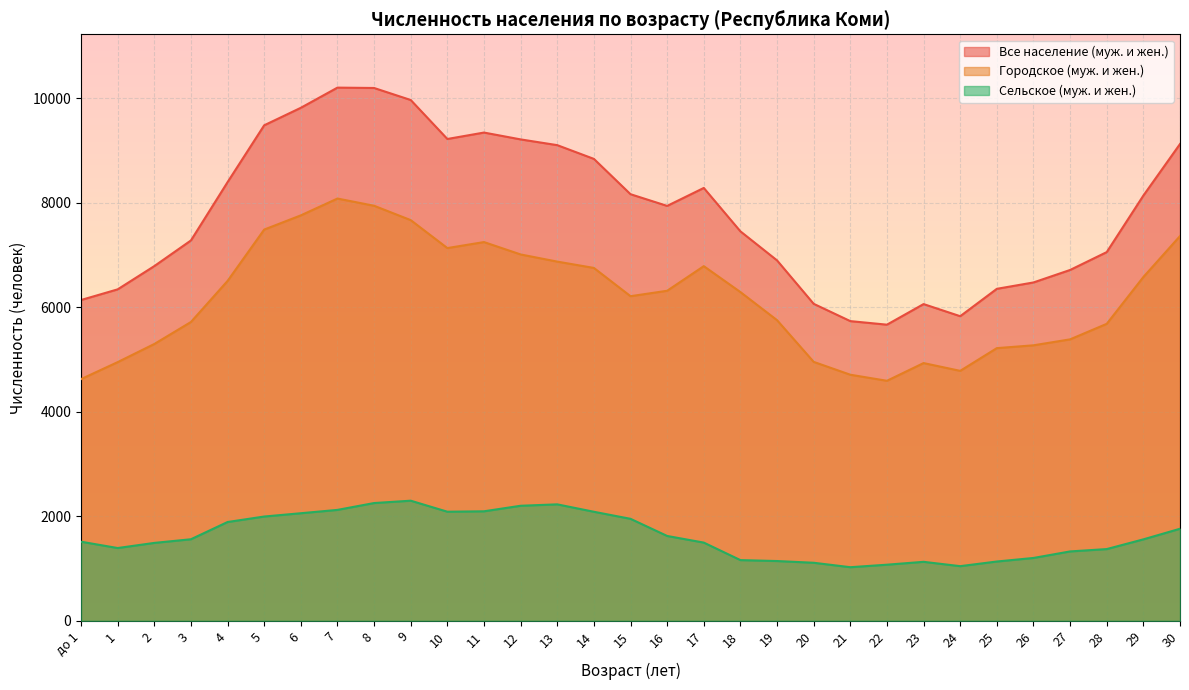

True or false: Городское (муж. и жен.) has more than 0 points higher than both neighbors.

True